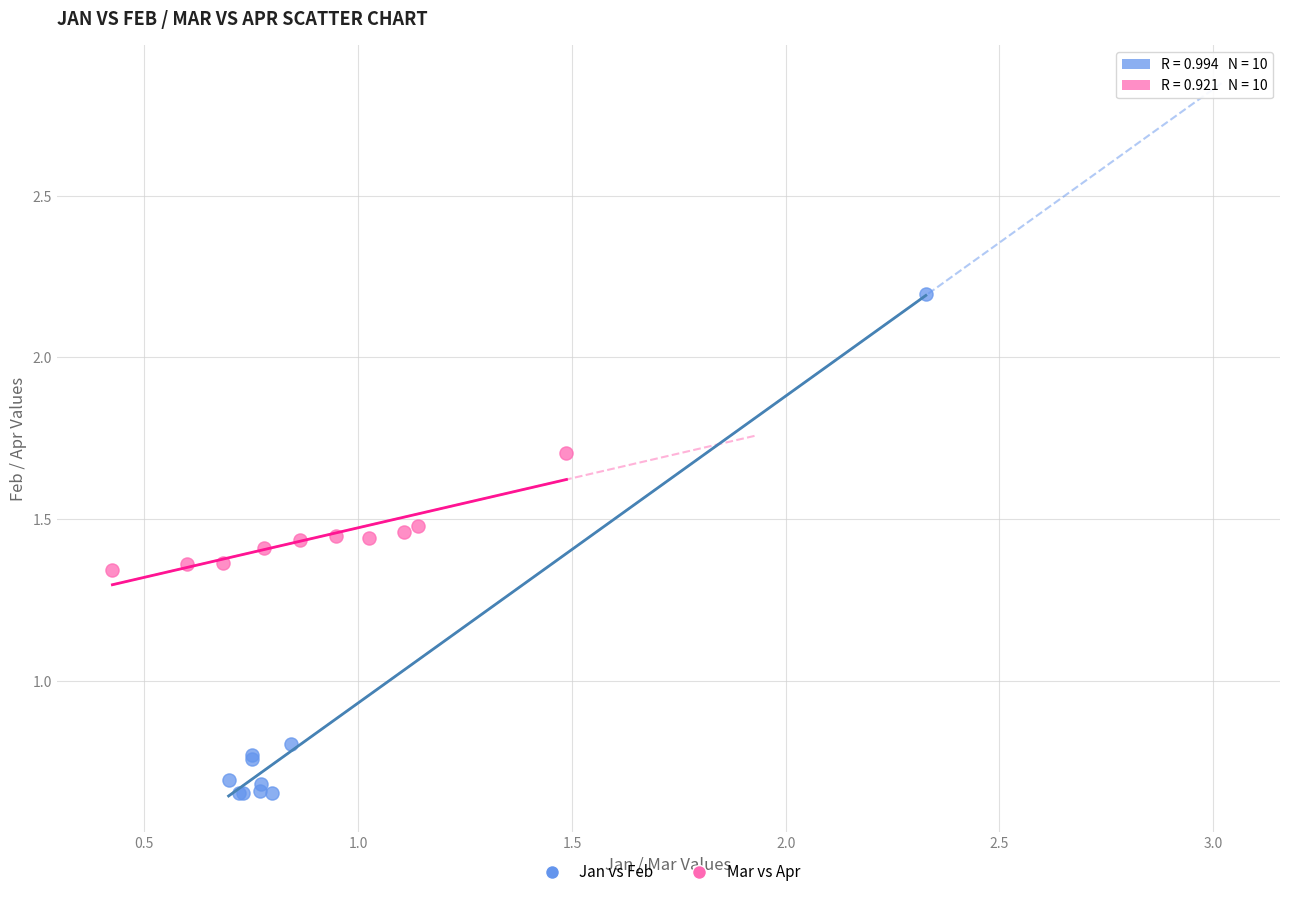

Which series contains the lowest Y value?

Jan vs Feb